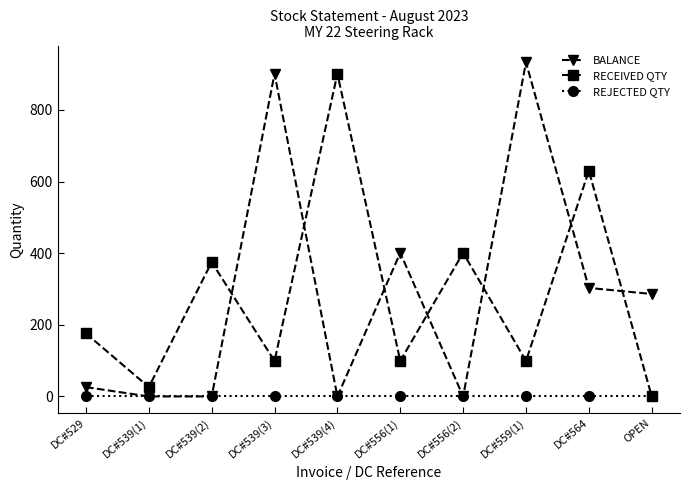

True or false: RECEIVED QTY has more than 2 points higher than both neighbors.

True